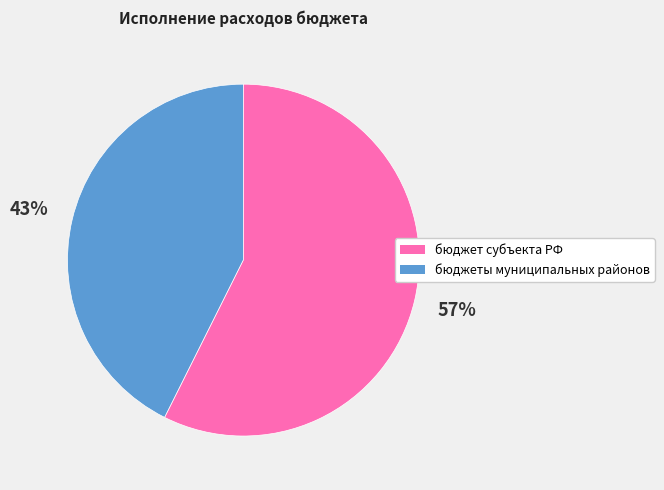

Is there any slice that represents more than half of the pie?

Yes